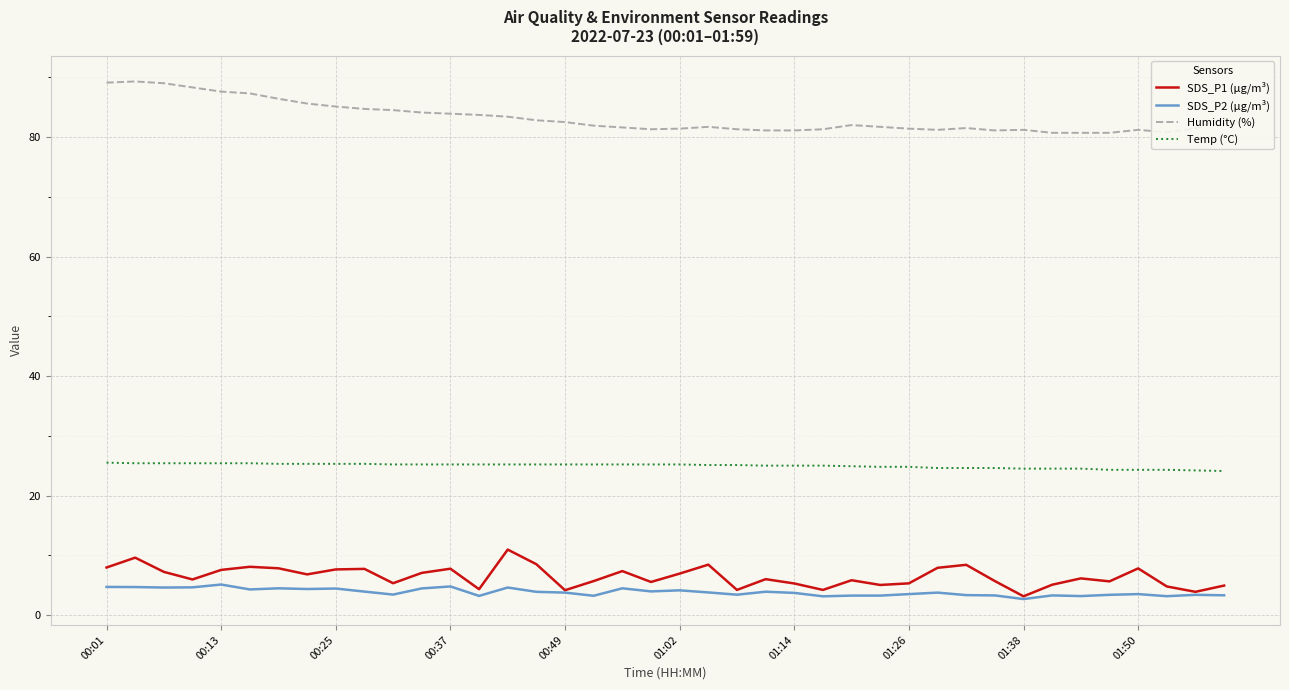

List the series in order of their peak value, lowest first.

SDS_P2 (µg/m³), SDS_P1 (µg/m³), Temp (°C), Humidity (%)